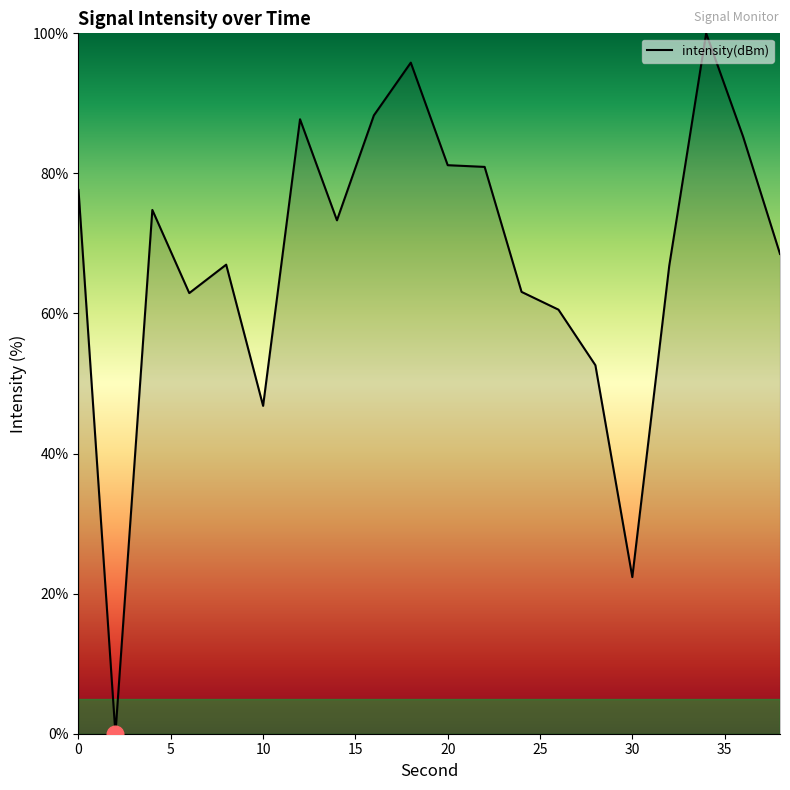

Does the chart display data point markers on the line(s)?

No